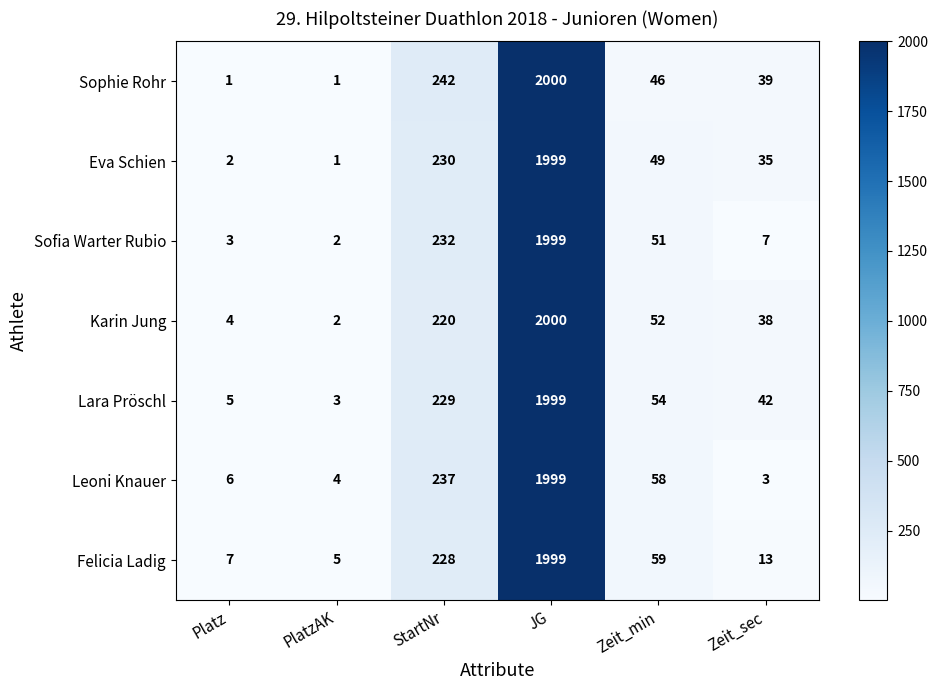

What is the sum of all Karin Jung values?

2316